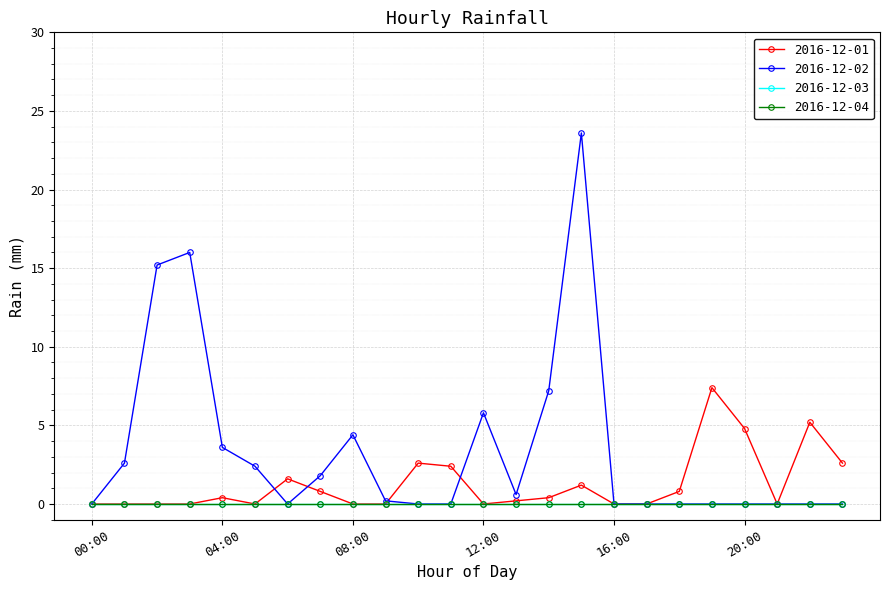

What is the difference between the maximum and minimum values in the 2016-12-01 series?

7.4